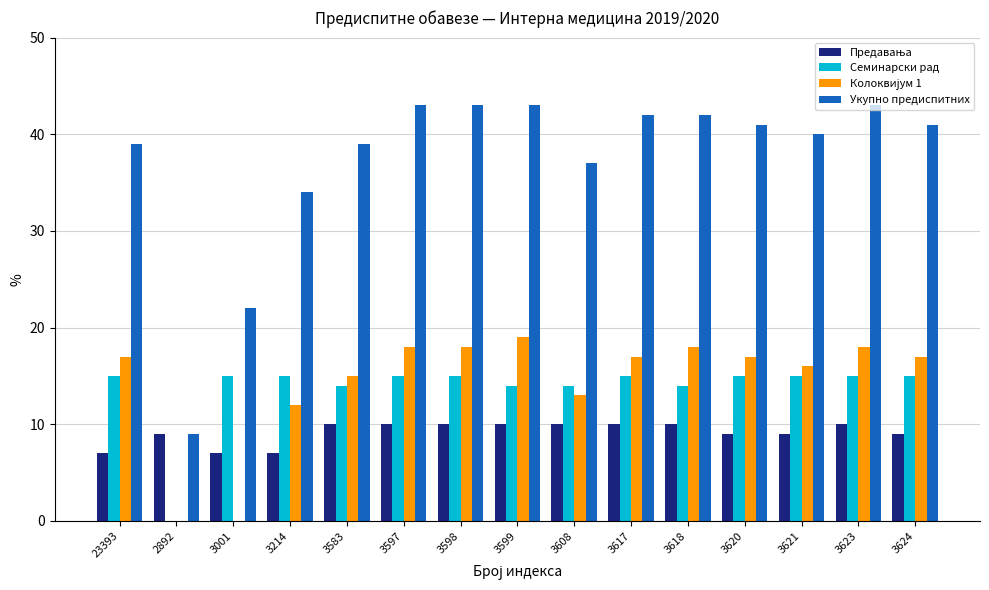

What is the maximum value shown in the chart?

43